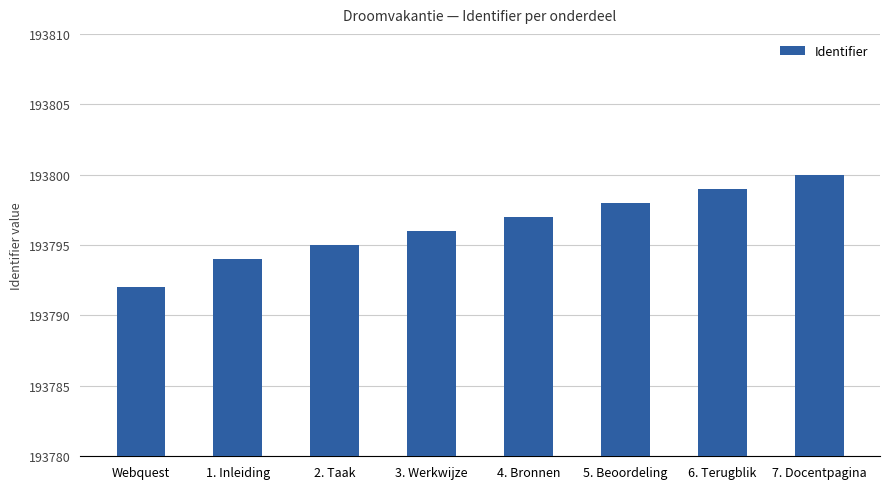

Rank the categories by value from highest to lowest.

7. Docentpagina, 6. Terugblik, 5. Beoordeling, 4. Bronnen, 3. Werkwijze, 2. Taak, 1. Inleiding, Webquest